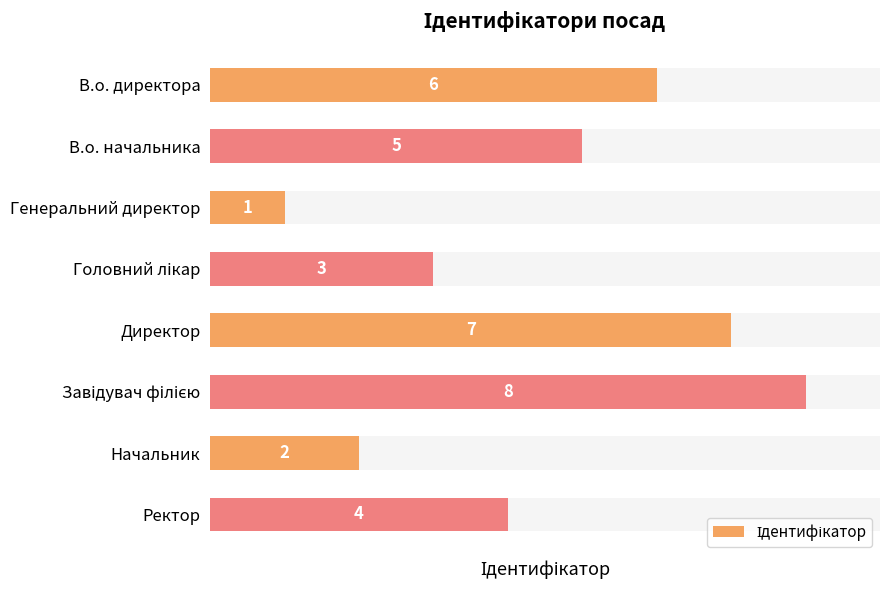

How many data points are above 5?

3